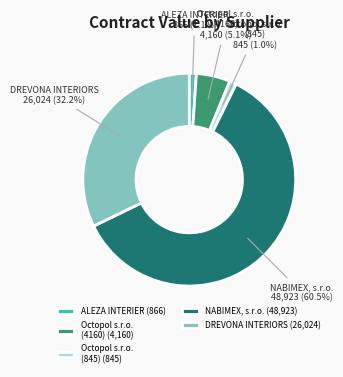

What percentage do Octopol s.r.o. (845) and ALEZA INTERIER together represent?

2.1%